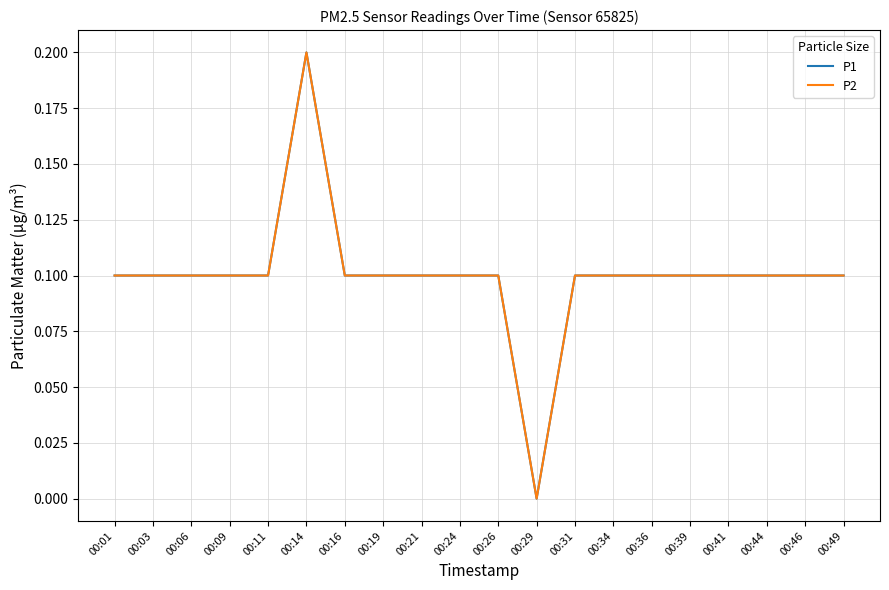

What is the value of the P1 point at the 14th from the left?

0.1